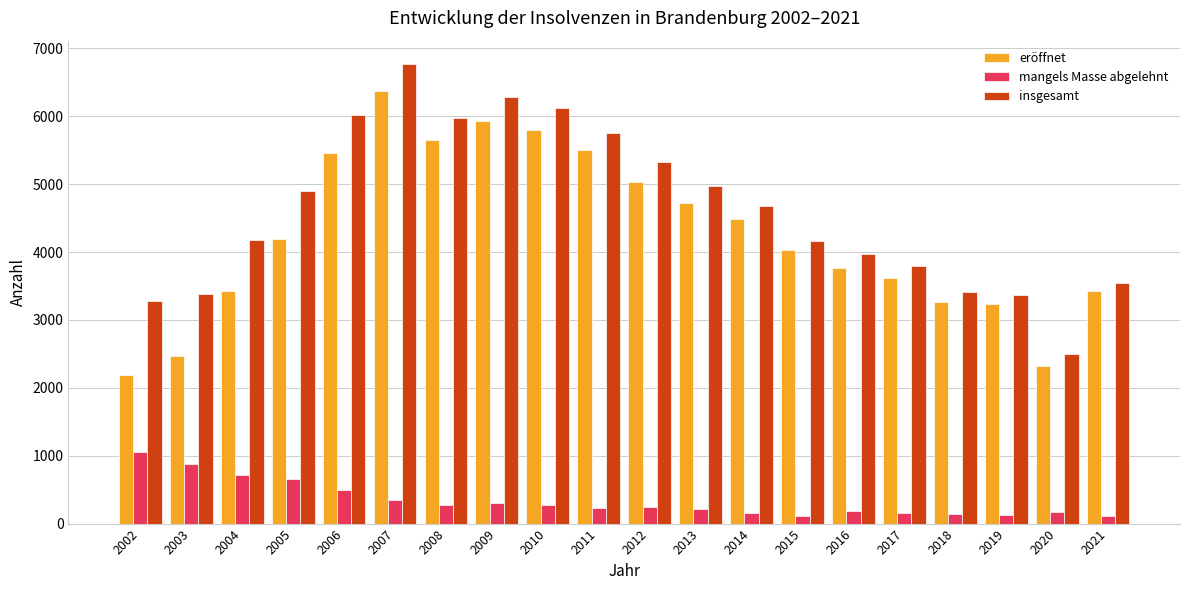

Rank the series at 2008 from highest to lowest value.

insgesamt, eröffnet, mangels Masse abgelehnt